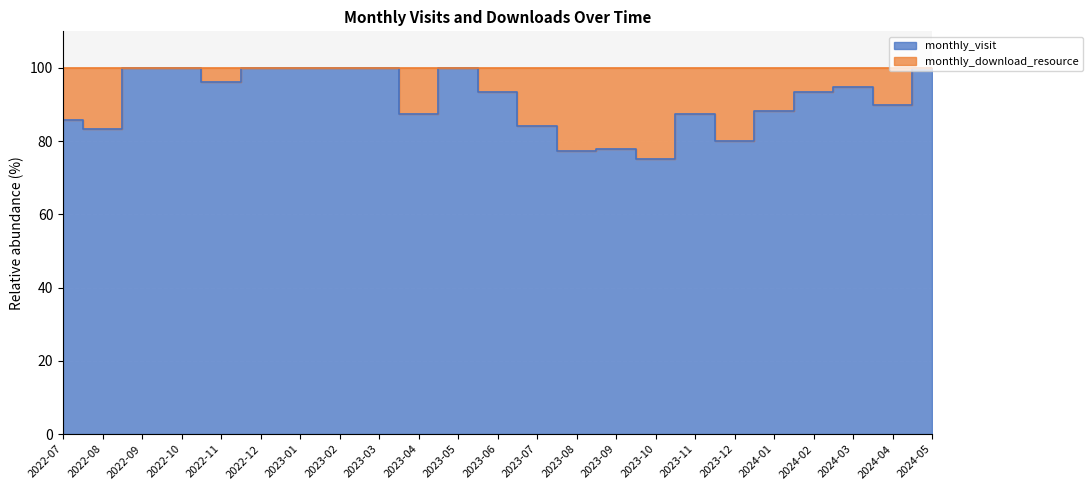

Reading right to left, transcribe all the data shown in this chart.

monthly_visit: 3	18	18	14	15	16	14	15	14	17	16	14	13	14	15	15	14	24	26	15	14	5	6
monthly_download_resource: 0	2	1	1	2	4	2	5	4	5	3	1	0	2	0	0	0	0	1	0	0	1	1